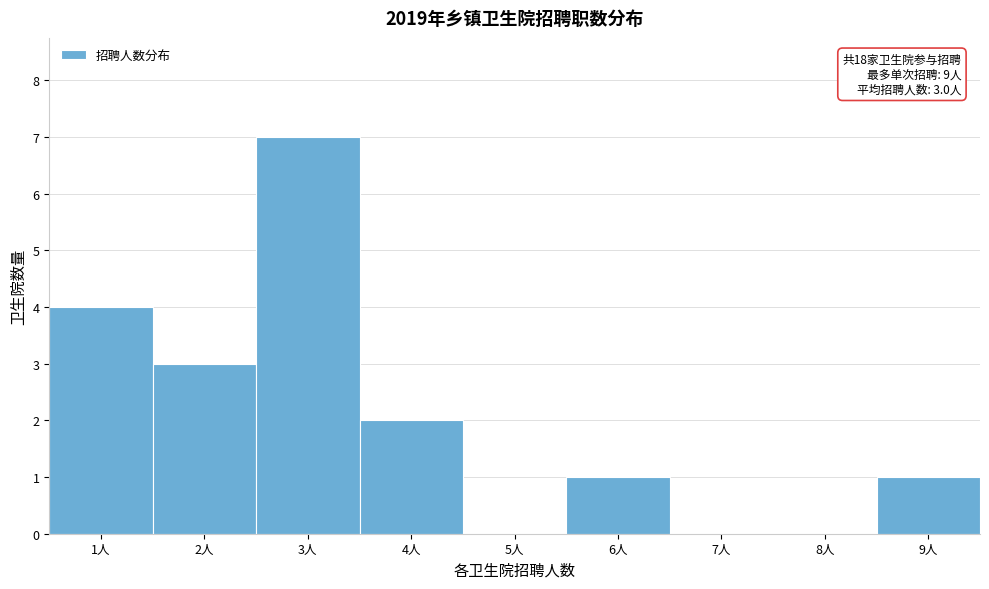

Reading left to right, what are all the values shown in this chart?

1人=4	2人=3	3人=7	4人=2	5人=0	6人=1	7人=0	8人=0	9人=1